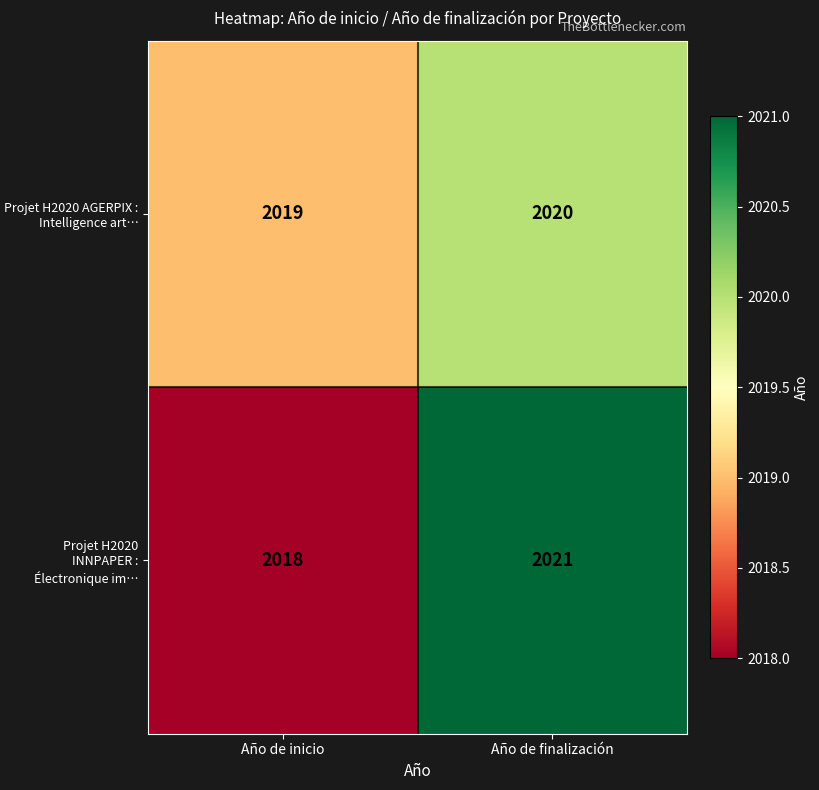

Reading left to right, what are all the values shown in this chart?

Projet H2020 AGERPIX : Intelligence art…: Año de inicio=2019	Año de finalización=2020
Projet H2020 INNPAPER : Électronique im…: Año de inicio=2018	Año de finalización=2021